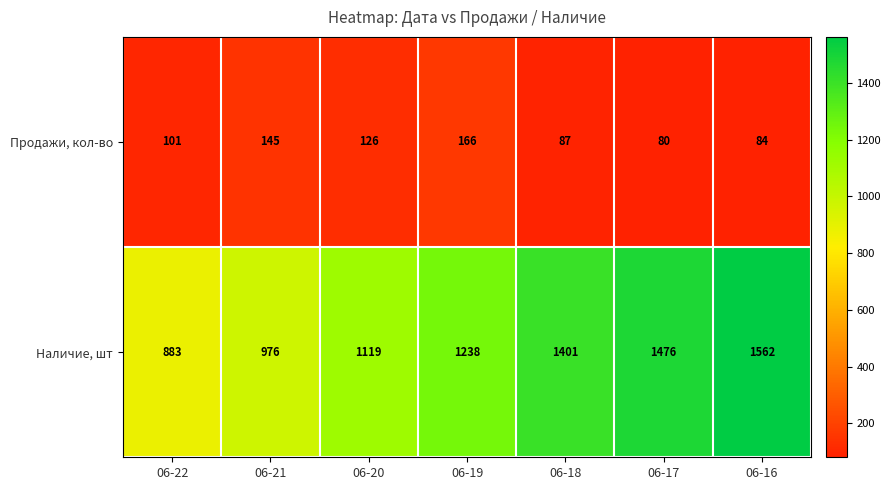

Count the Наличие, шт values in the range 976 to 1476.

5